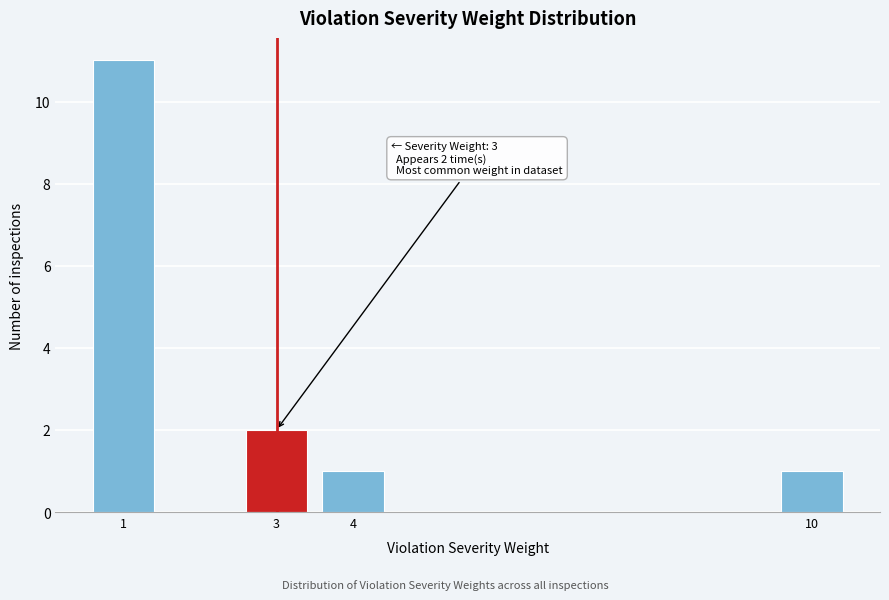

Reading left to right, transcribe all the data shown in this chart.

1=11	3=2	4=1	10=1